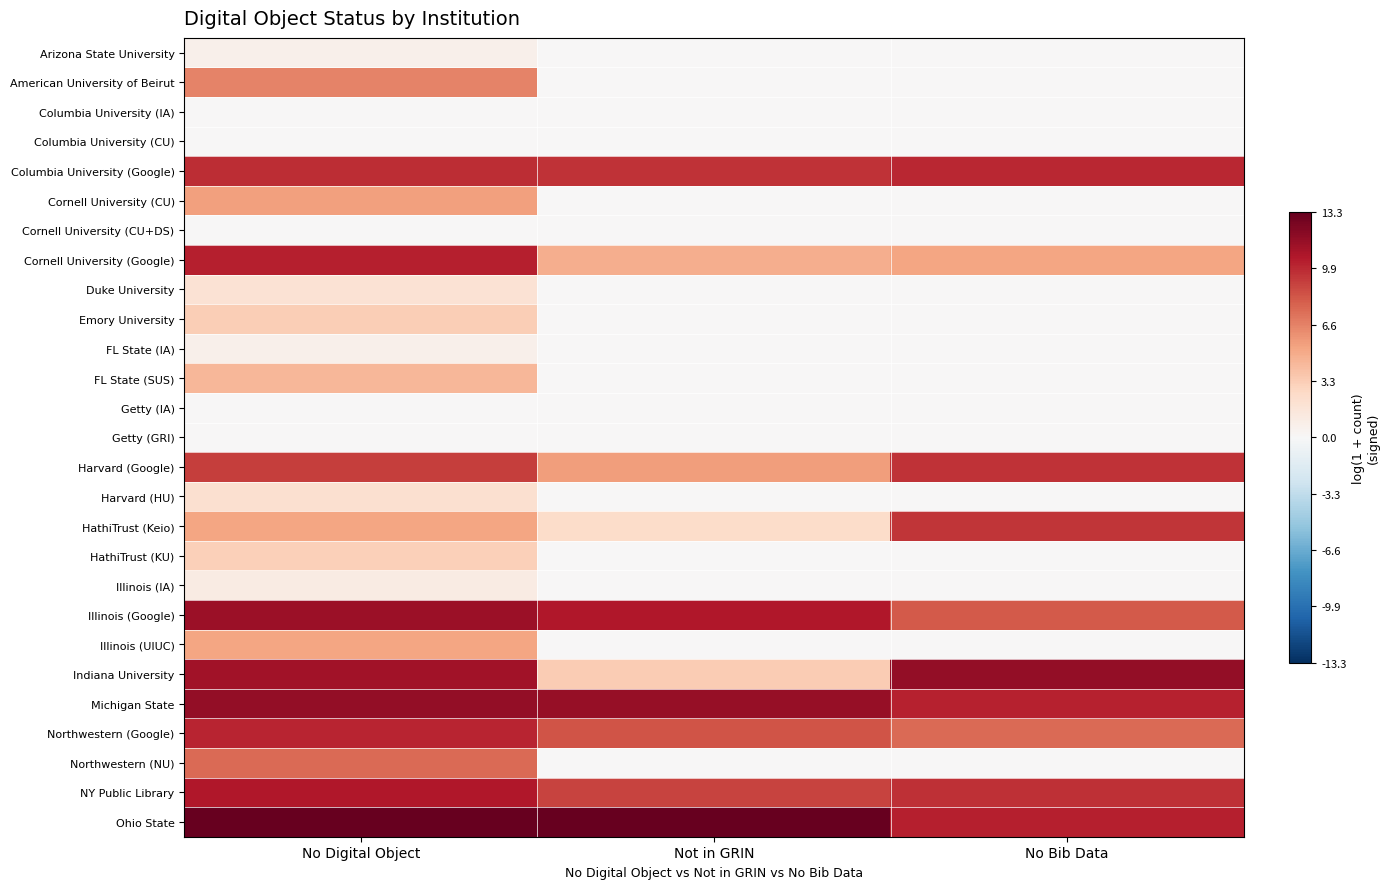

Between No Digital Object and Not in GRIN, which series saw the biggest shift?

Indiana University